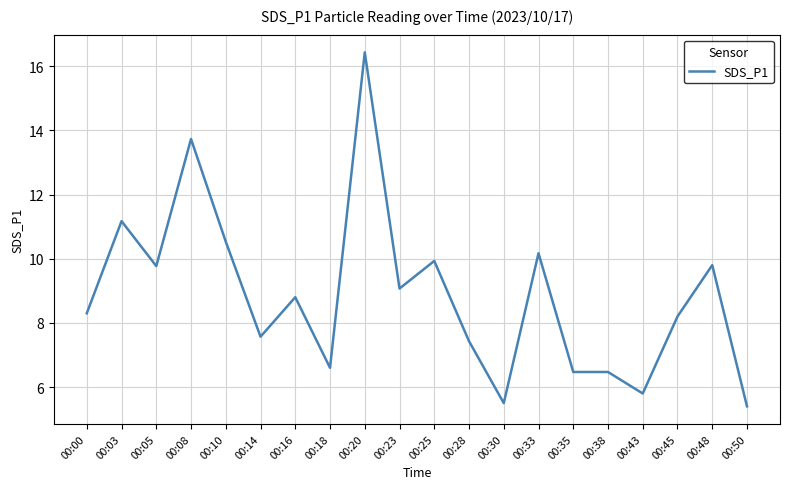

What is the smallest value displayed?

5.4